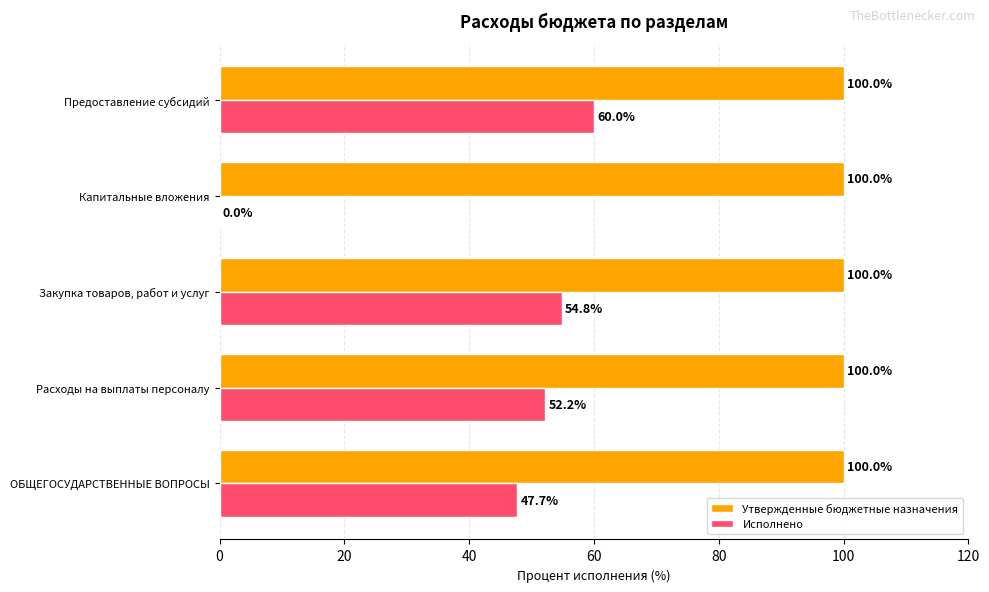

What is the maximum value shown in the chart?

100.0